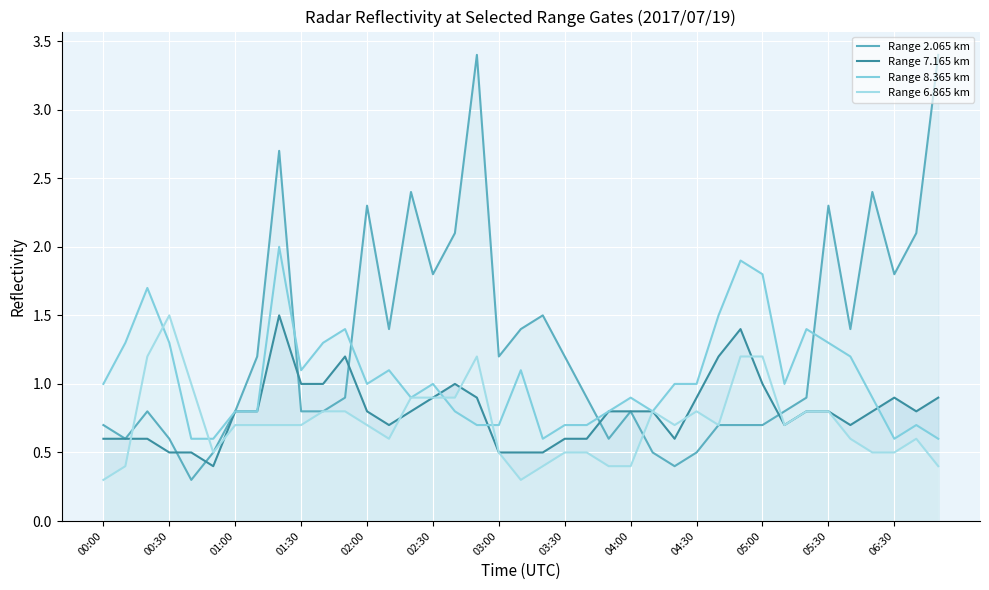

Does the chart have visible grid lines?

Yes